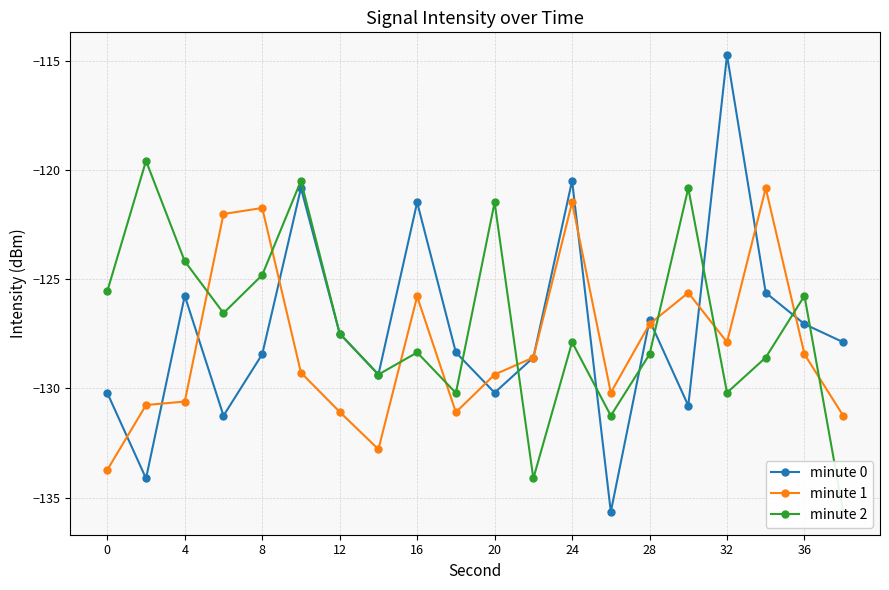

What is the average value of the minute 1 series?

-128.0